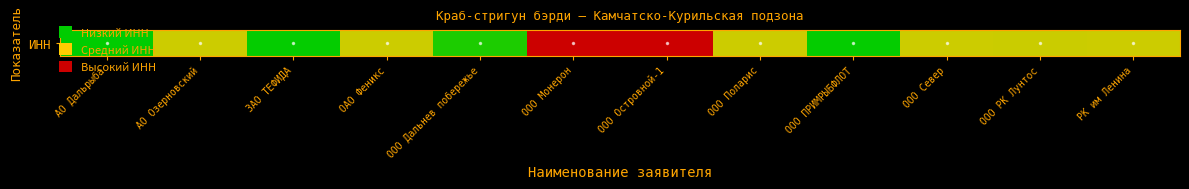

List the labels in order of value, smallest first.

АО Дальрыба, ООО ПРИМРЫБФЛОТ, ЗАО ТЕФИДА, ООО Дальнев побережье, ООО РК Лунтос, РК им Ленина, ООО Поларис, ООО Север, ОАО Феникс, АО Озерновский, ООО Монерон, ООО Островной-1